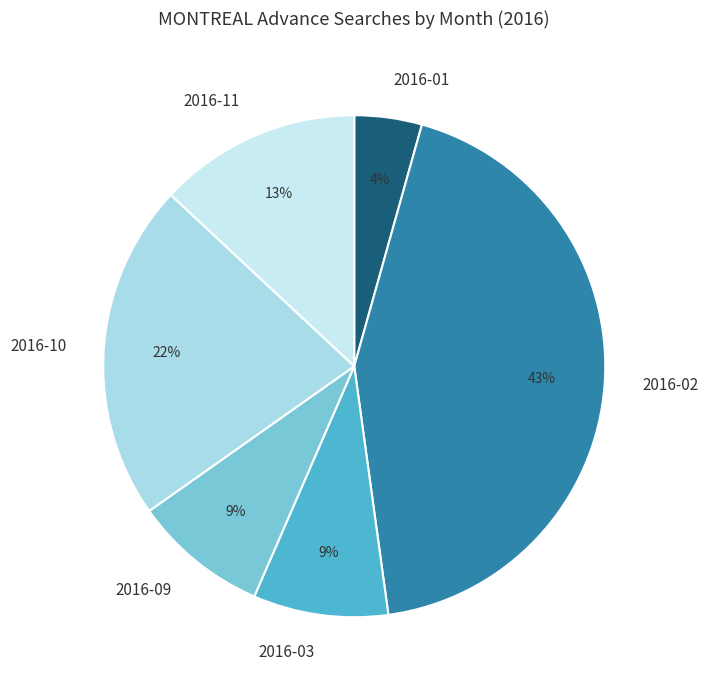

To the nearest percent, what portion does 2016-03 represent?

9%